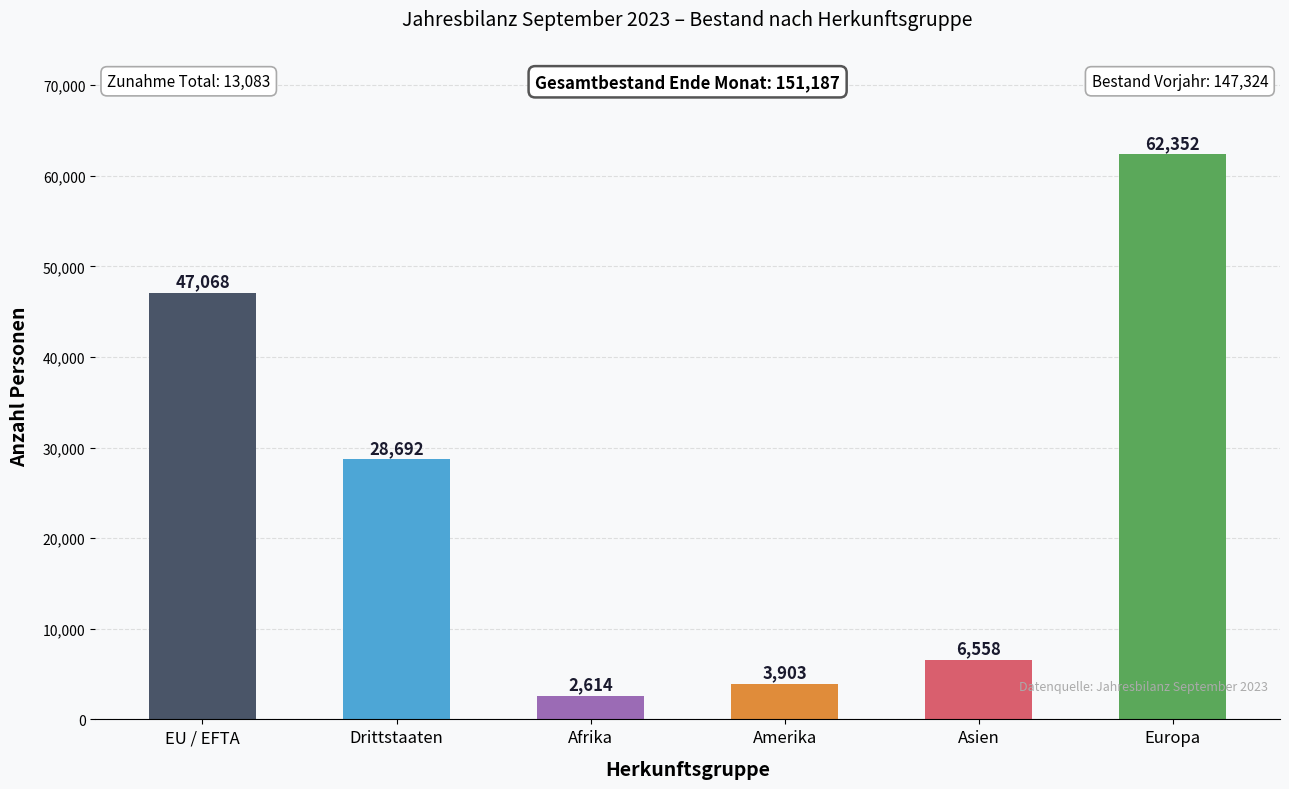

Rank the categories by value from lowest to highest.

Afrika, Amerika, Asien, Drittstaaten, EU / EFTA, Europa